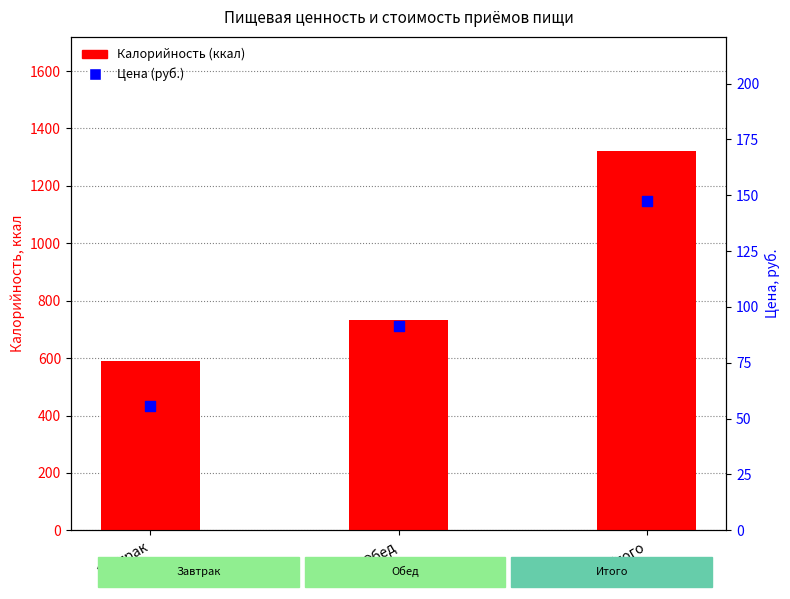

At how many categories does at least one series exceed 335?

3